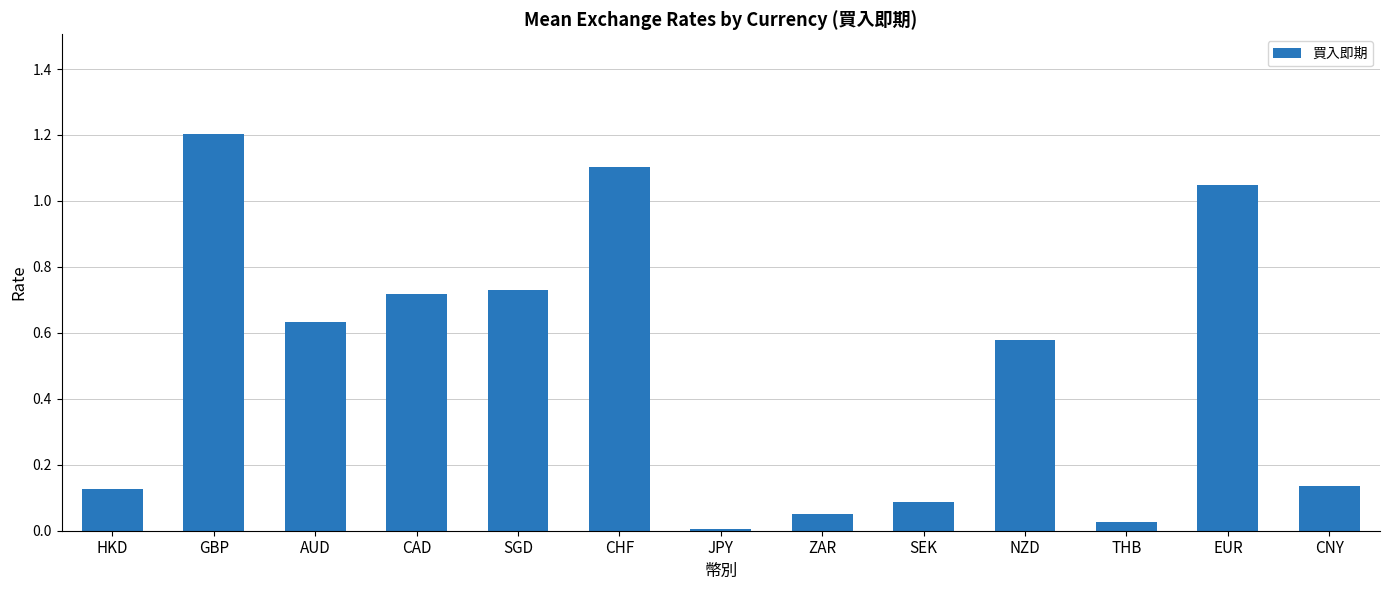

What is the average value?

0.5